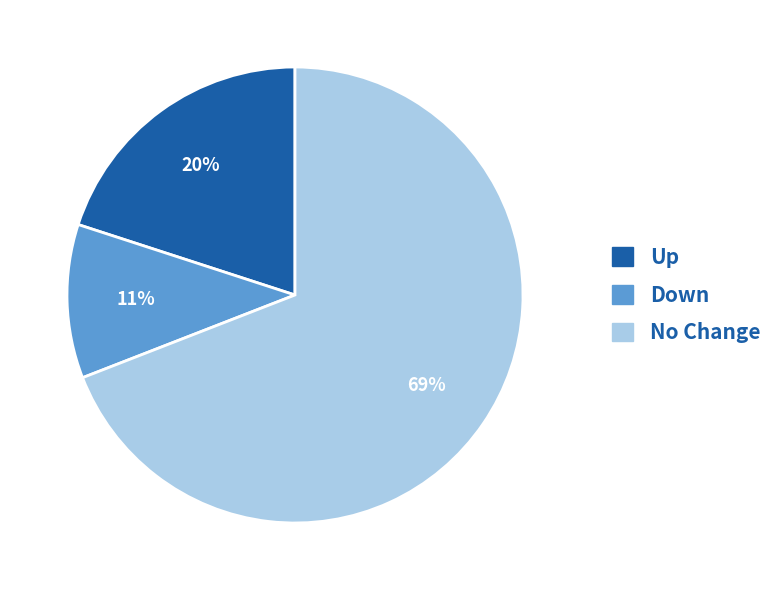

To the nearest percent, what is the difference between the largest and smallest slice percentages?

58%